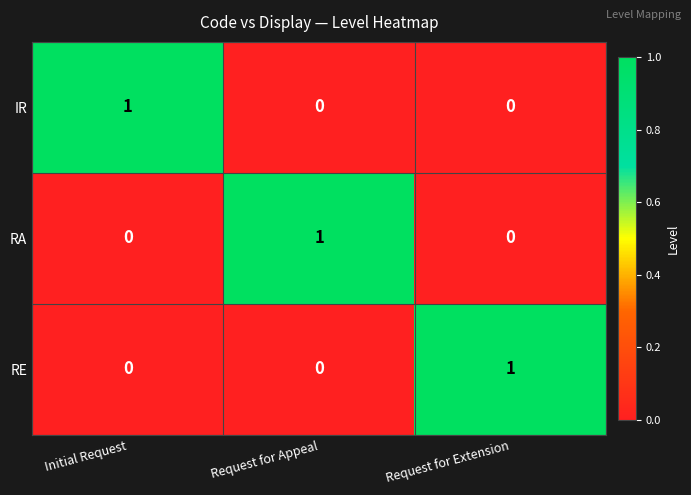

Is it true that RA equals 1 at Request for Appeal?

True